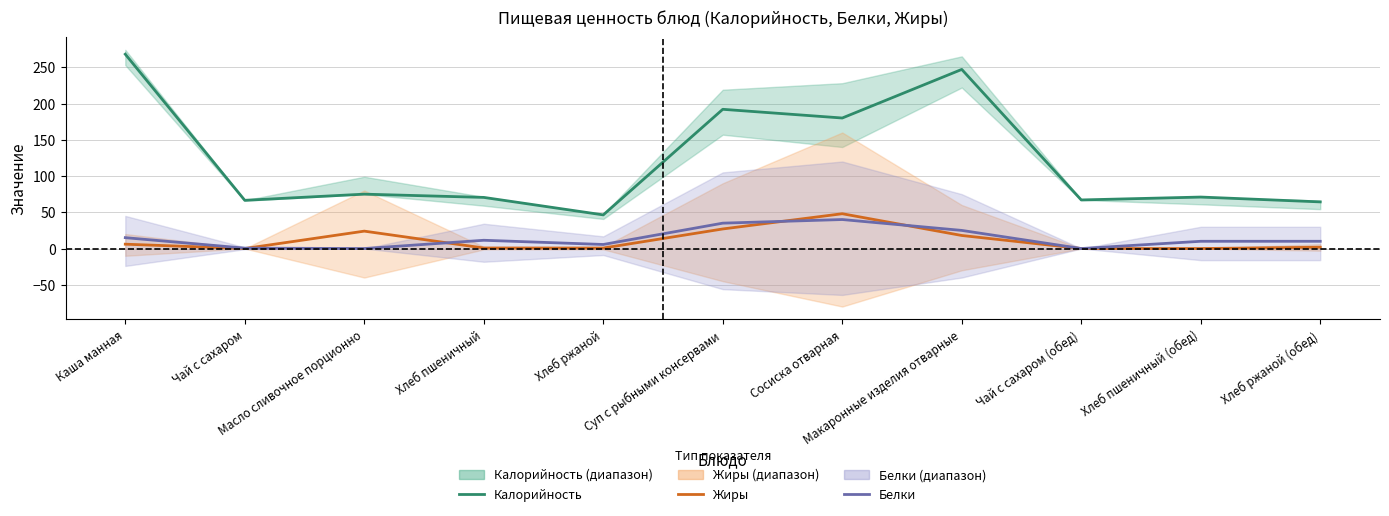

True or false: Калорийность and Белки intersect in this chart.

False